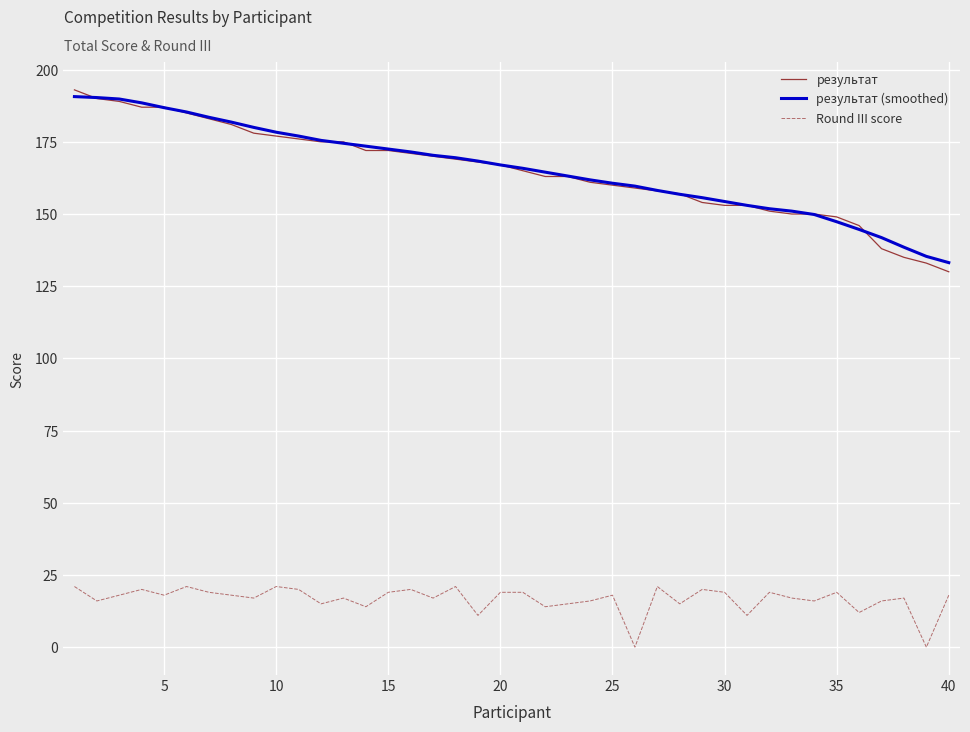

What is the highest value of the результат series?

193.0